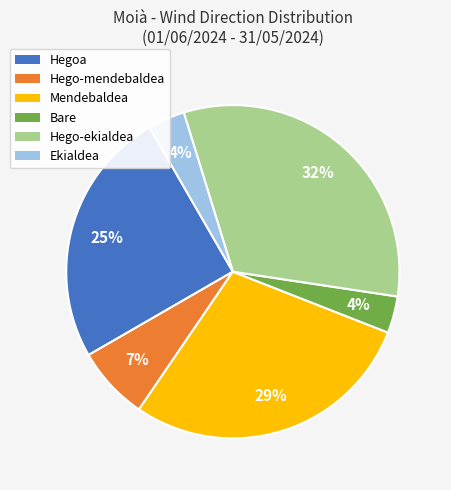

To the nearest percent, what percentage of the pie is Hego-ekialdea?

32%